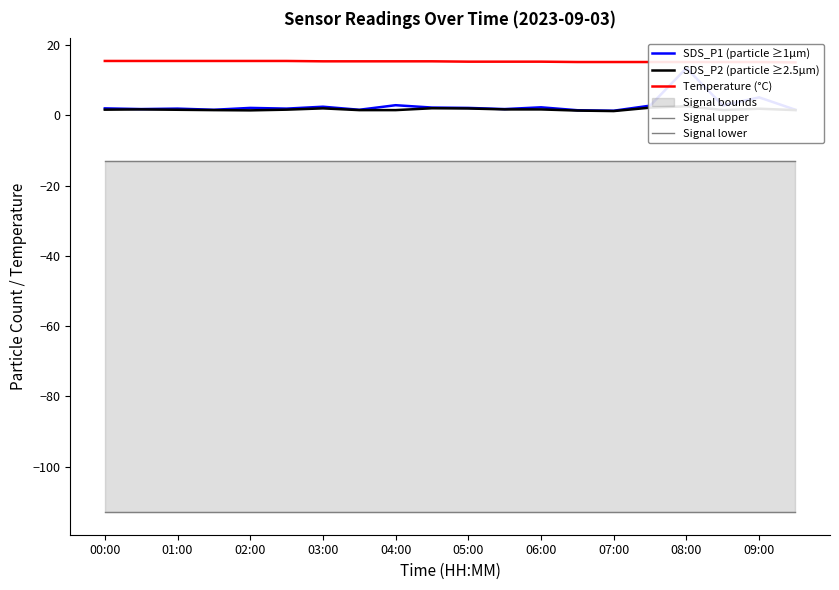

Rank the series at 15 from lowest to highest value.

Signal lower, Signal upper, SDS_P2 (particle ≥2.5µm), SDS_P1 (particle ≥1µm), Temperature (°C)